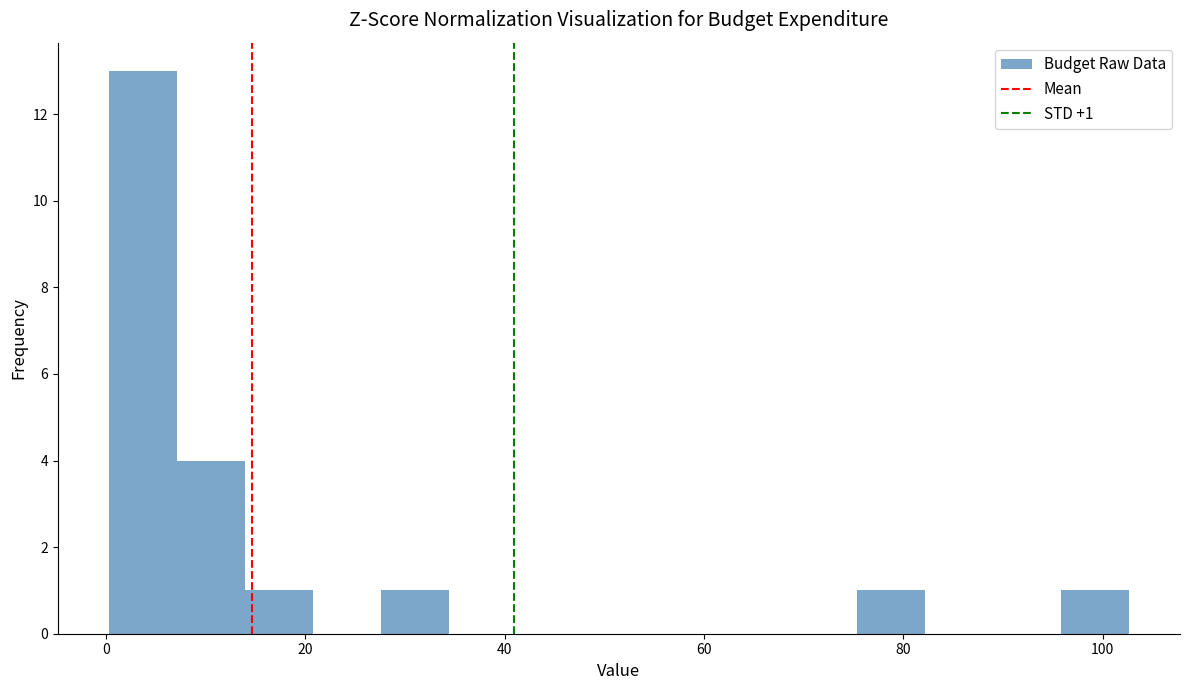

Around what value on the x-axis is the tallest bar? Give the approximate position of its centre, as read against the axis.

4